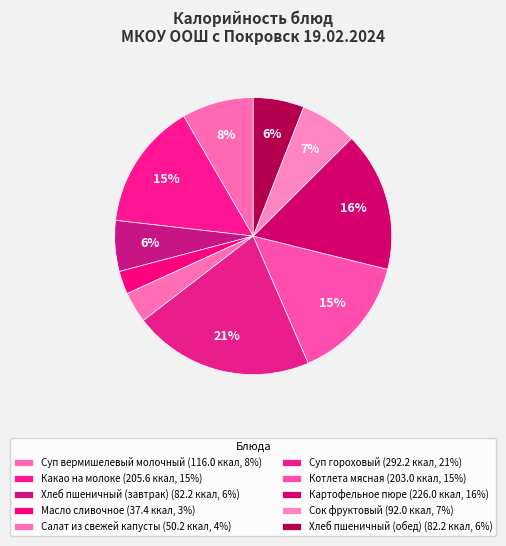

How many segments does this pie chart have?

10